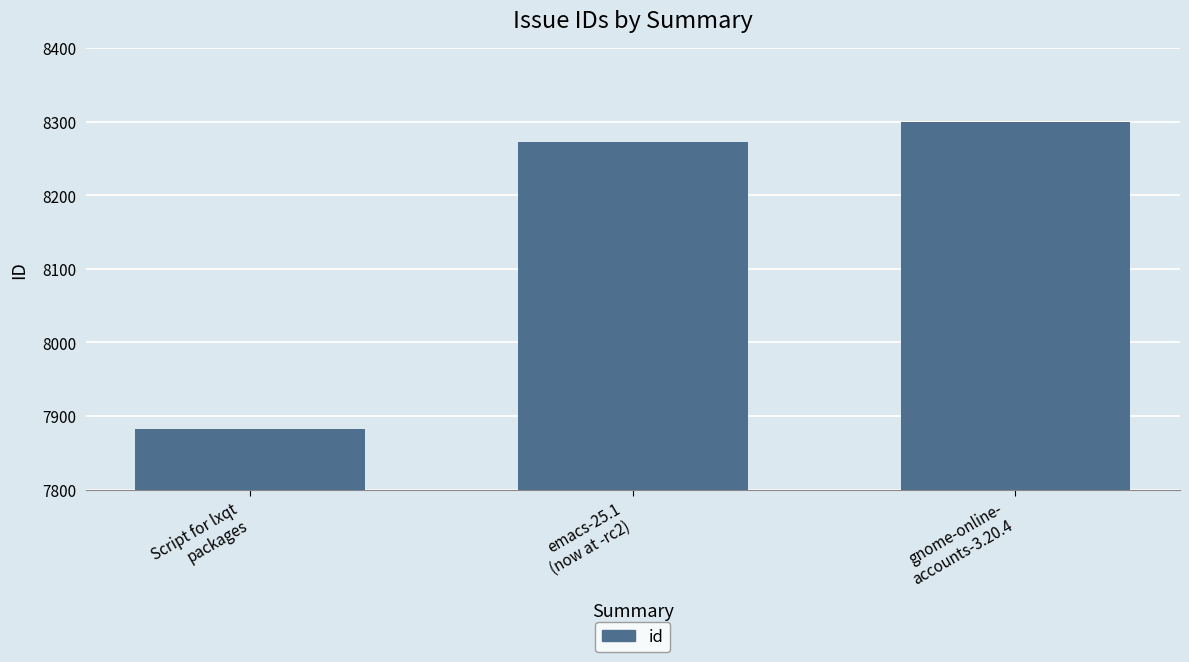

Read the value at emacs-25.1
(now at -rc2), to the nearest 10.

8270